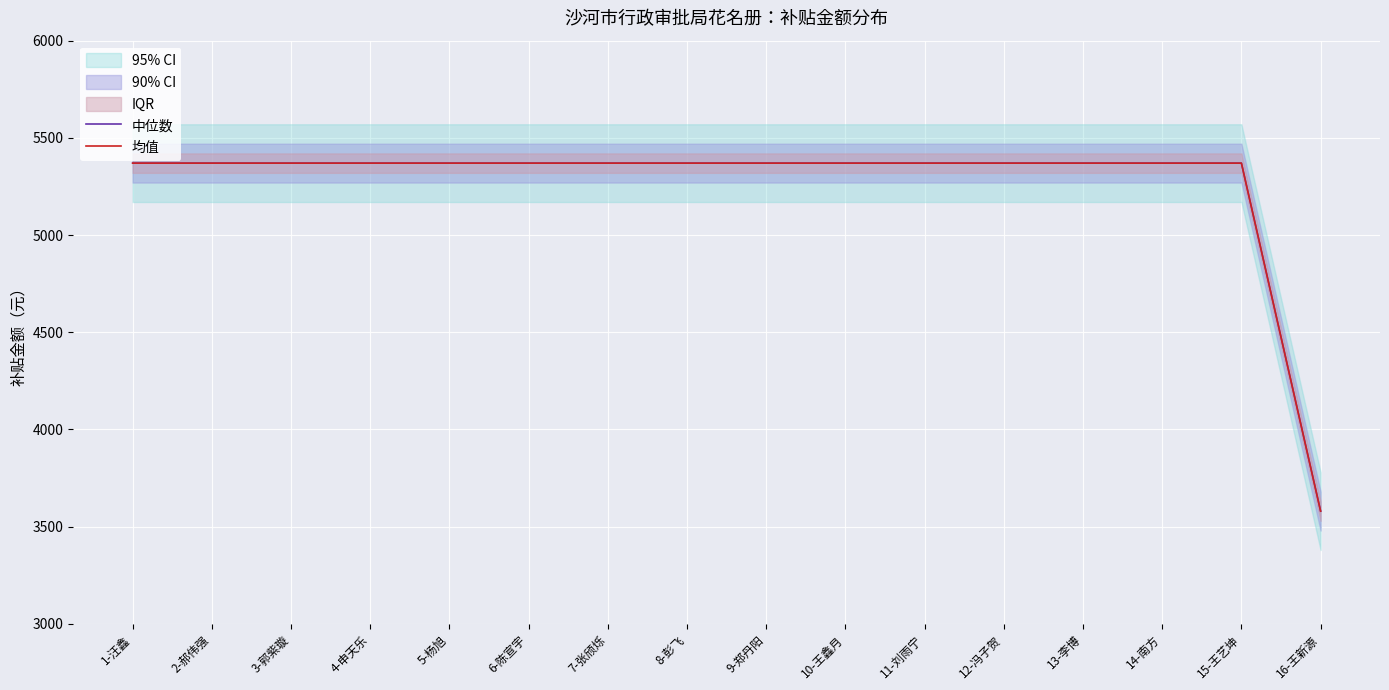

What is the sum of the 中位数 values at 5-杨旭 and 4-申天乐?

10740